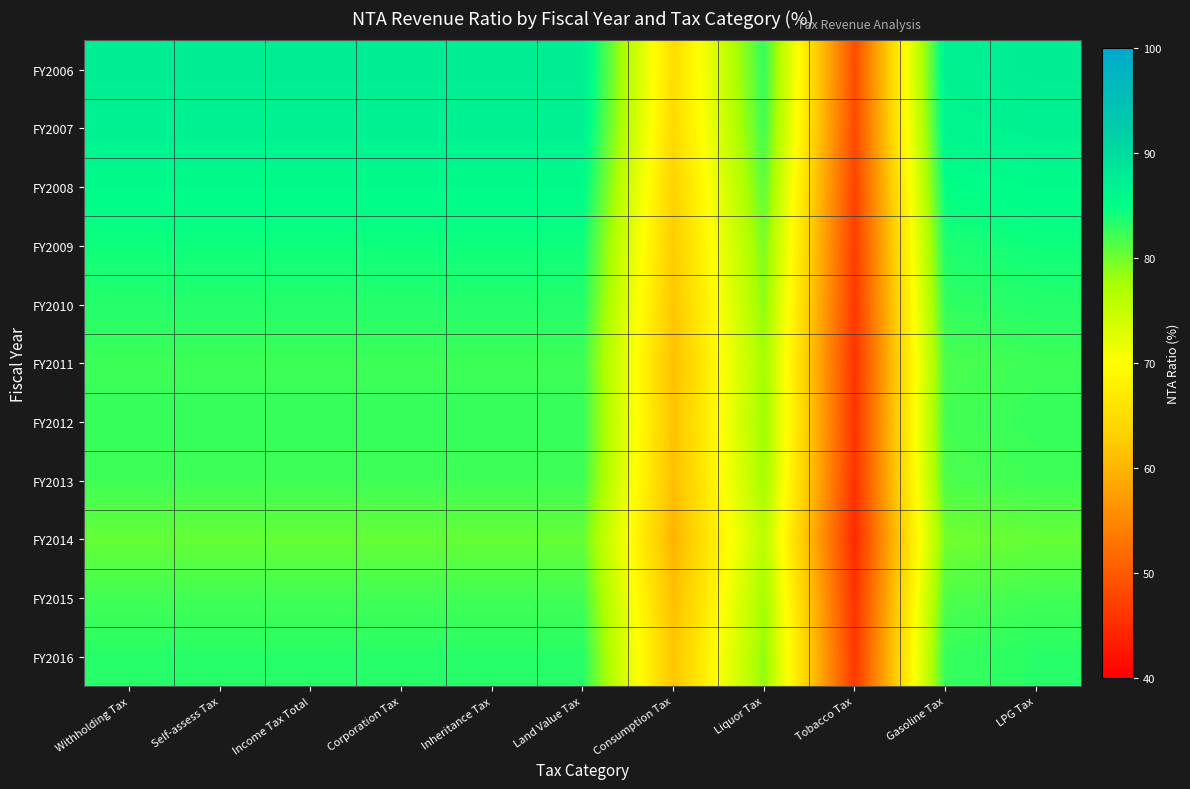

What is the maximum value shown in the chart?

87.5